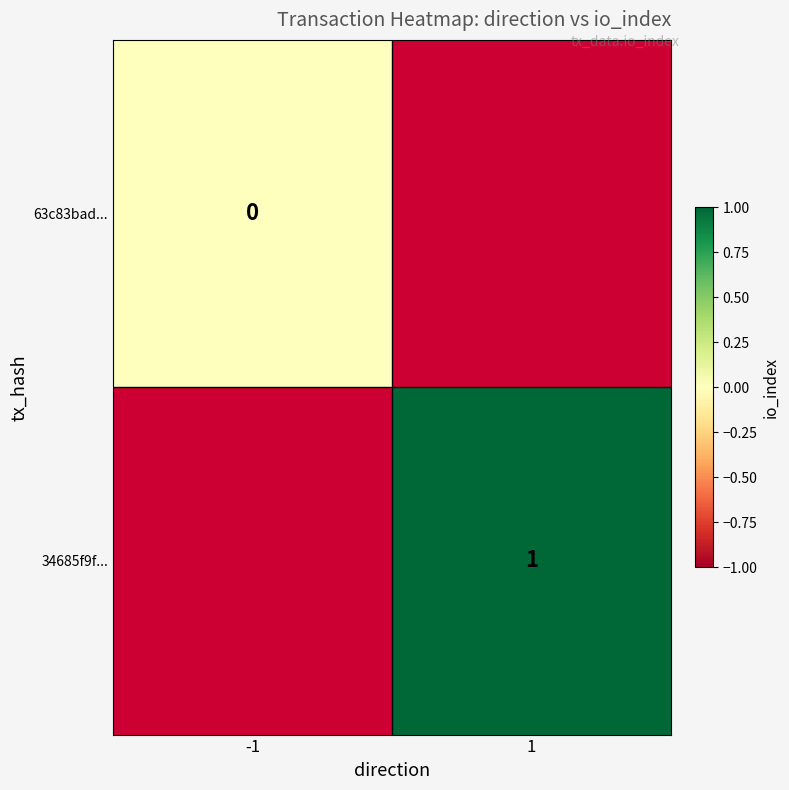

Rank the series by their average value, from lowest to highest.

63c83bad..., 34685f9f...